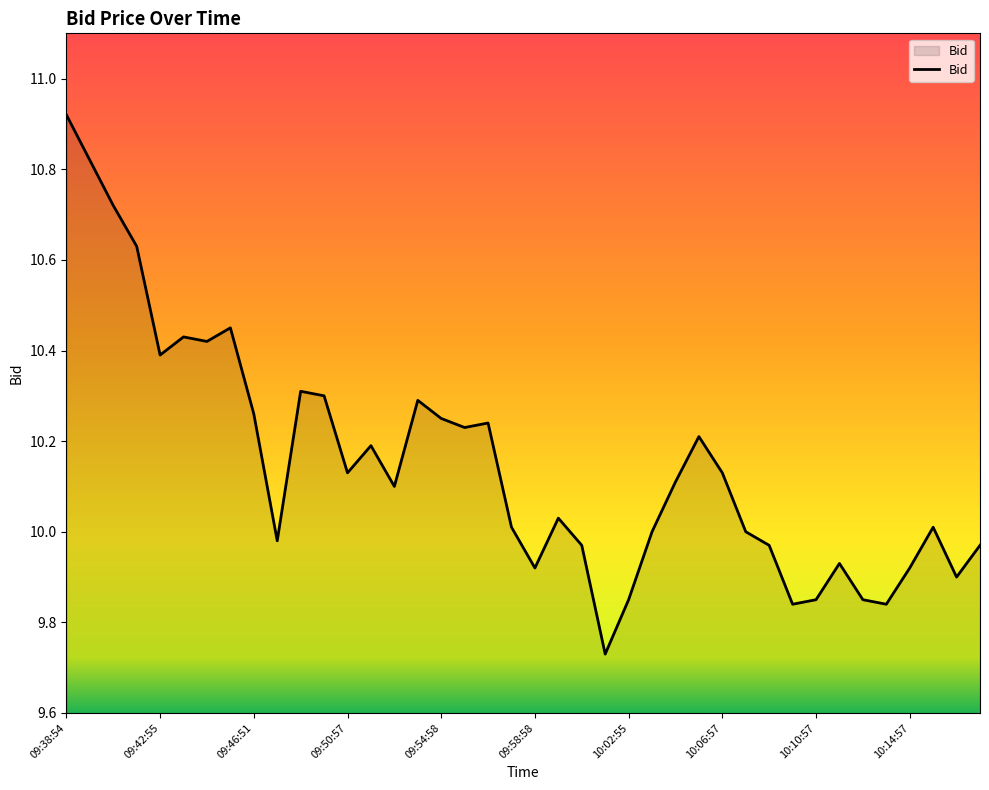

What is the difference between the maximum and minimum values?

1.2